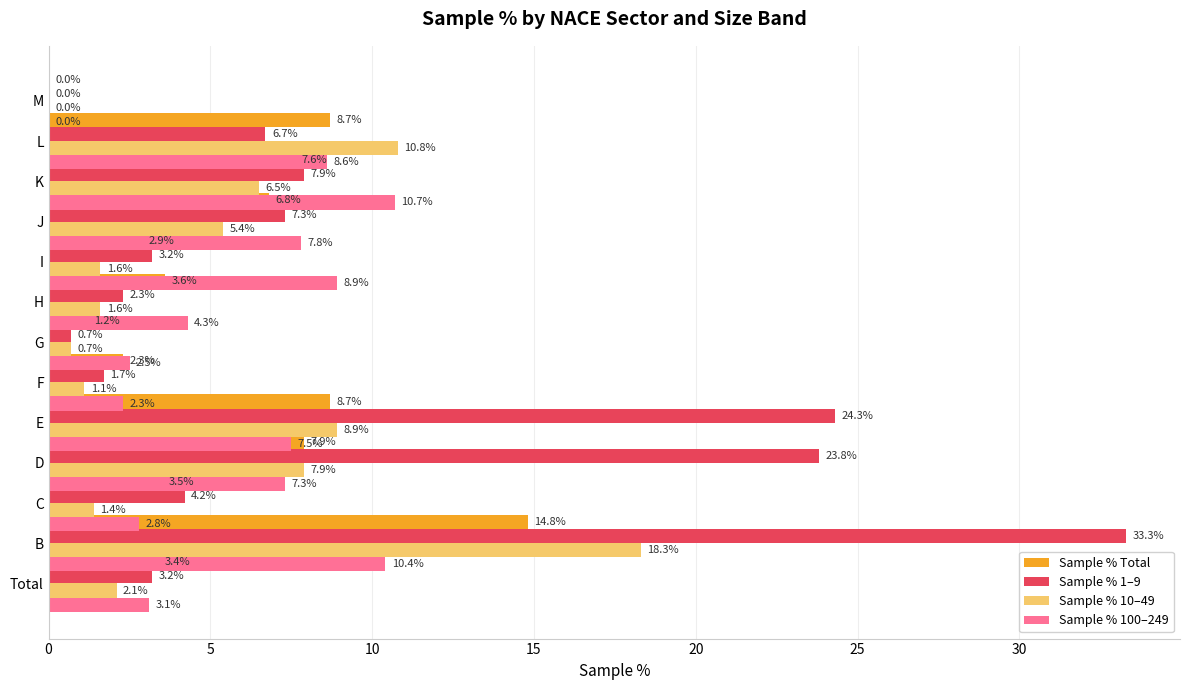

What is the difference between the second highest and minimum values in the Sample % 10–49 series?

10.8